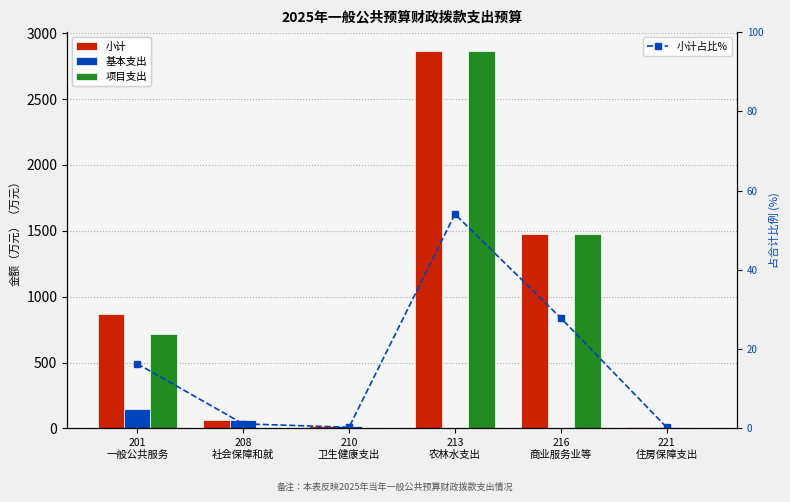

Reading left to right, transcribe all the data shown in this chart.

小计: 864.9	62.1	15.5	2864.4	1475.8	14.1
基本支出: 145.7	62.1	15.5	0.0	0.0	14.1
项目支出: 719.2	0.0	0.0	2864.4	1475.8	0.0
小计占比%: 16.3	1.2	0.3	54.1	27.9	0.3